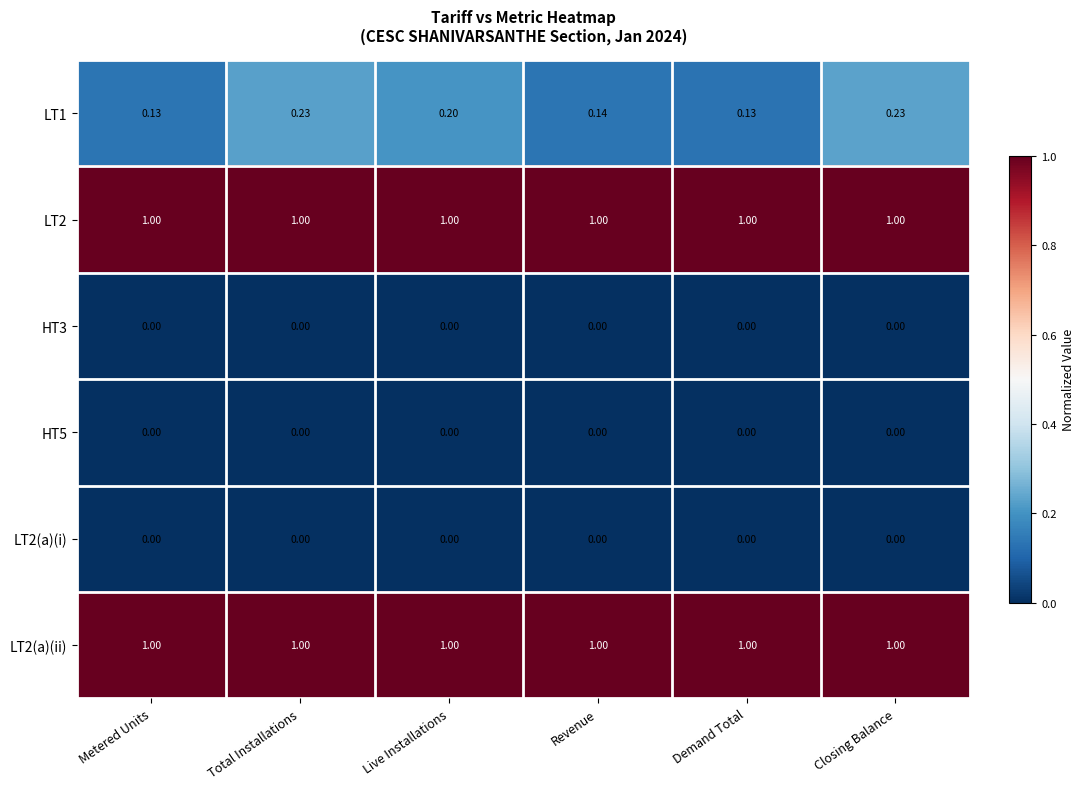

How many data points does each series have?

6